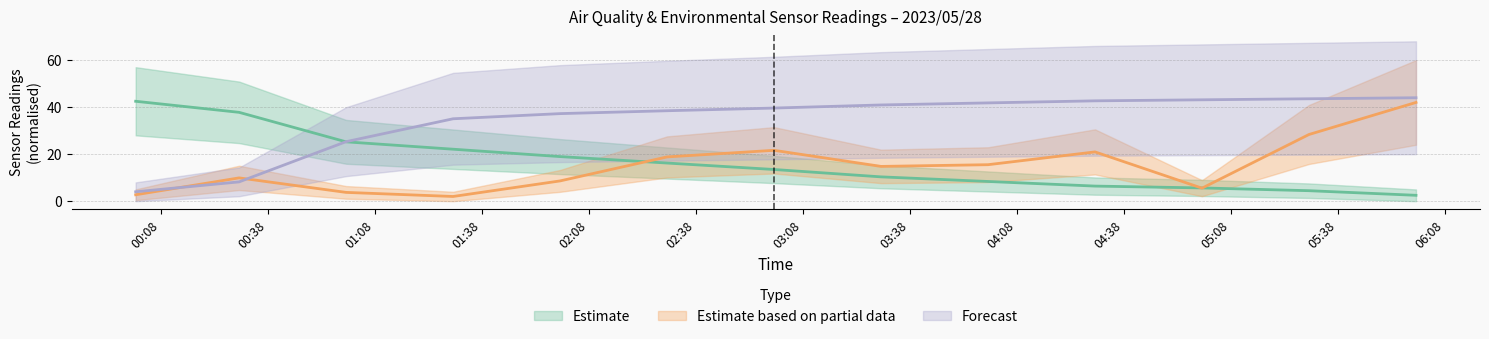

True or false: BME280_humidity has more than 1 interior local peaks.

False